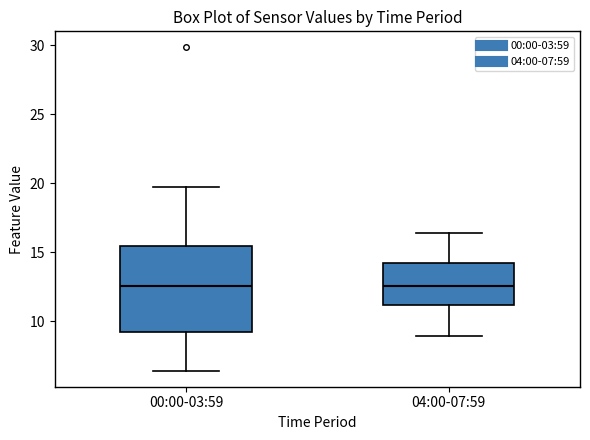

Where is the lower edge of the box for 04:00-07:59 on the y-axis? The values are not printed on the chart, so give them approximately, as read against the axis.

11.0